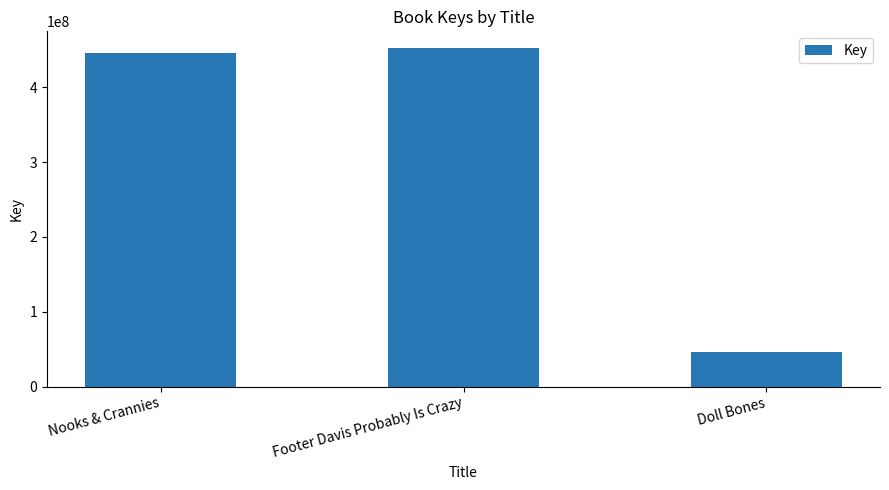

What is the change in value from Nooks & Crannies to Footer Davis Probably Is Crazy?

+5933040